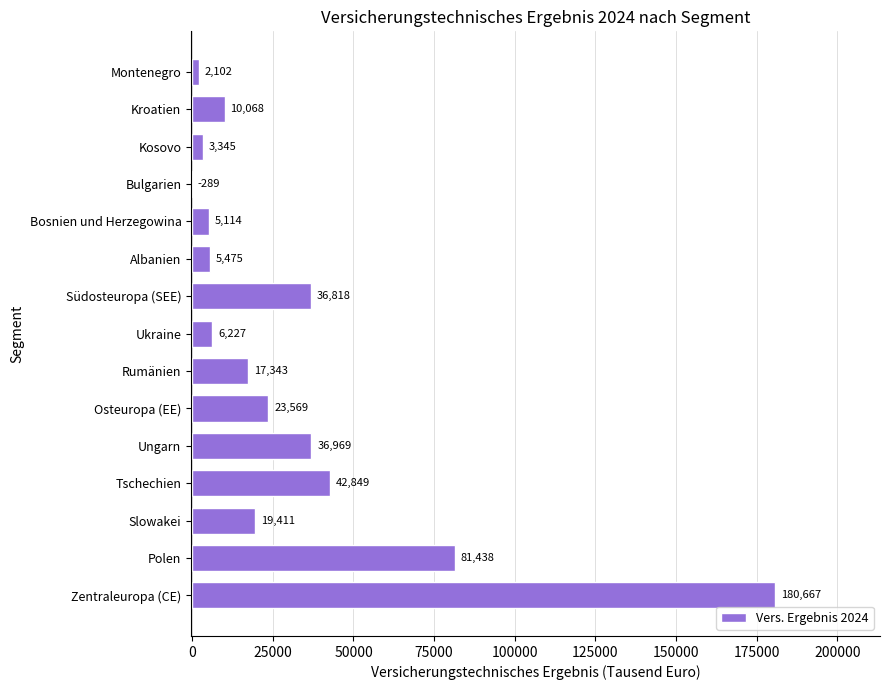

Between Bosnien und Herzegowina and Südosteuropa (SEE), which is larger?

Südosteuropa (SEE)